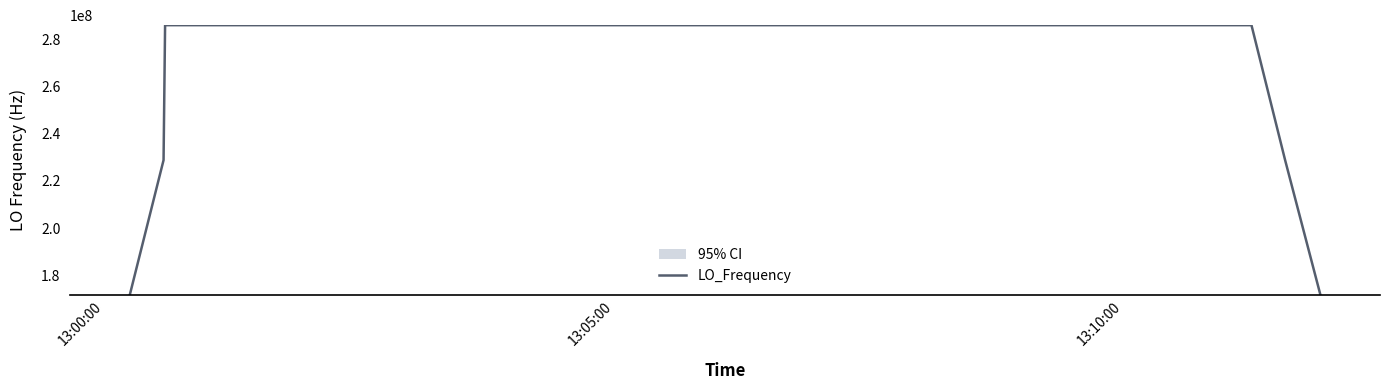

What is the minimum value for LO_Frequency?

171628198.4